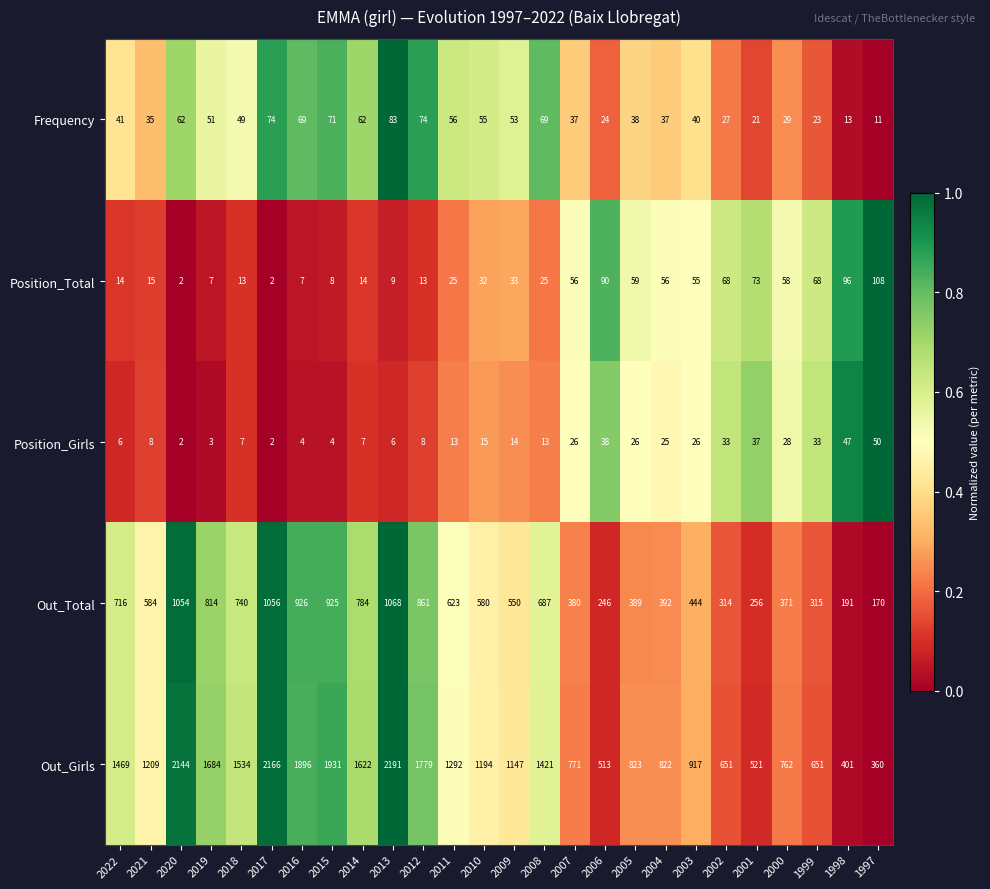

Which series has the widest spread of values?

Out_Girls